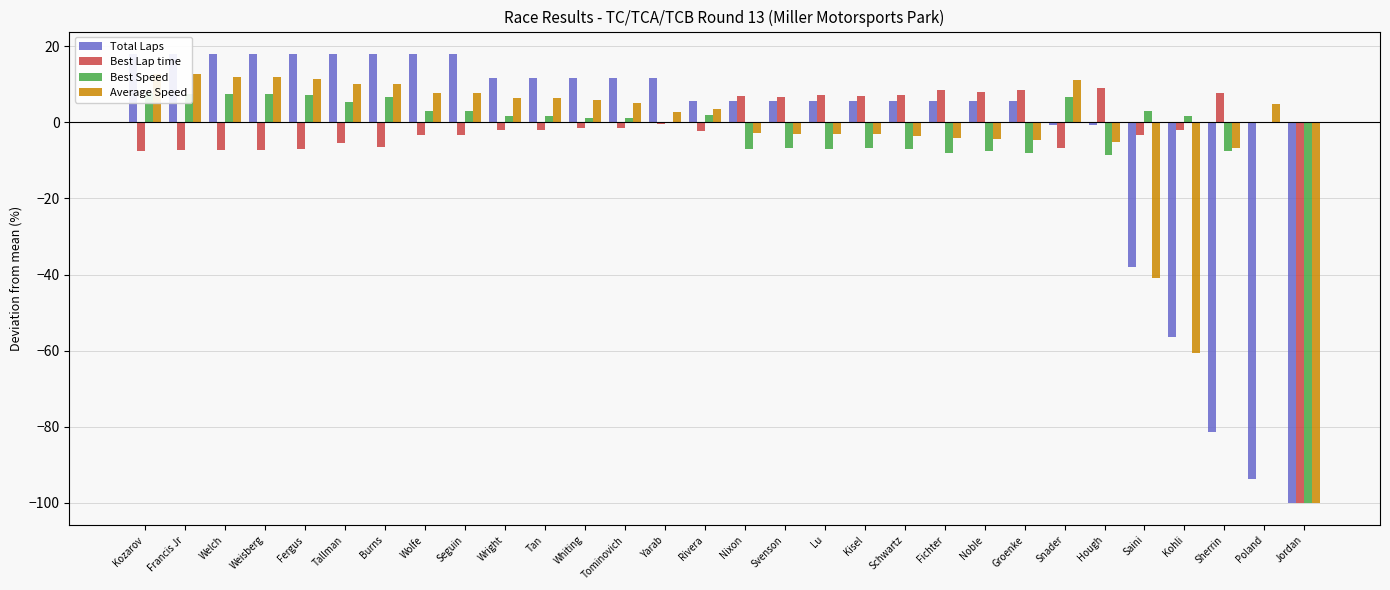

At which label is Average Speed closest to -43?

Saini